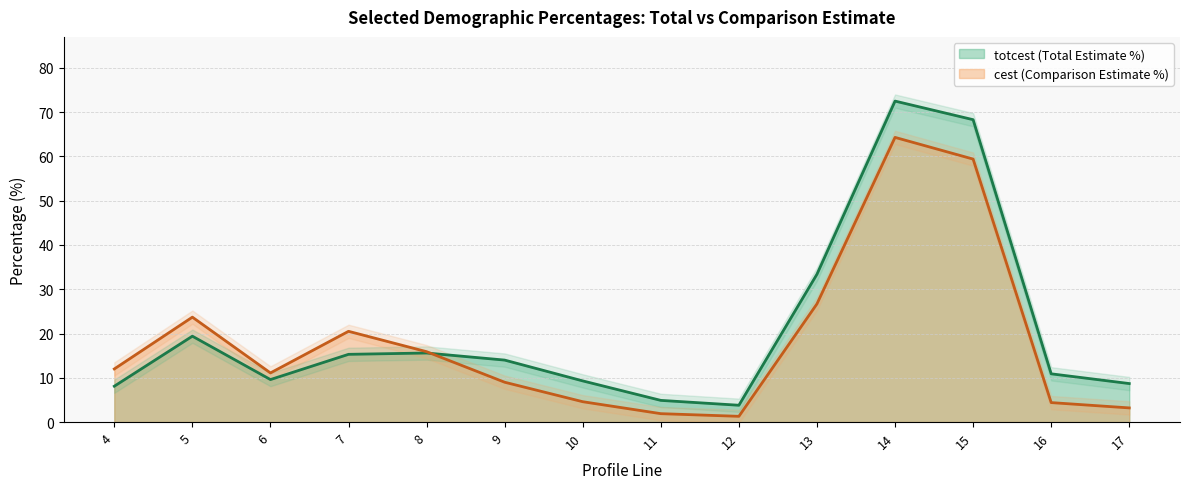

Where does the cest series first go above 12?

5